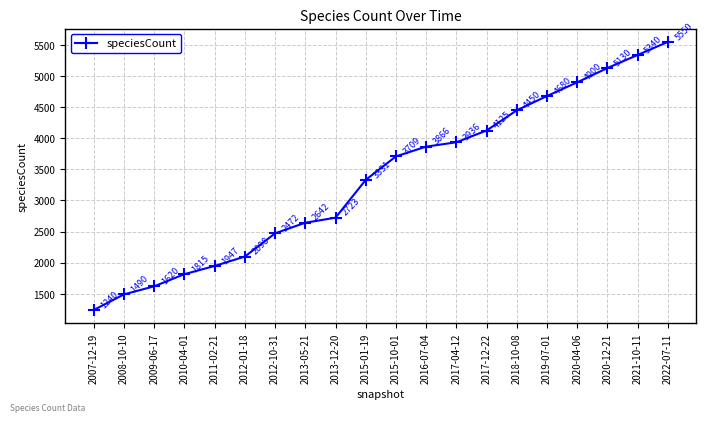

What is the difference between the maximum and second lowest values?

4060